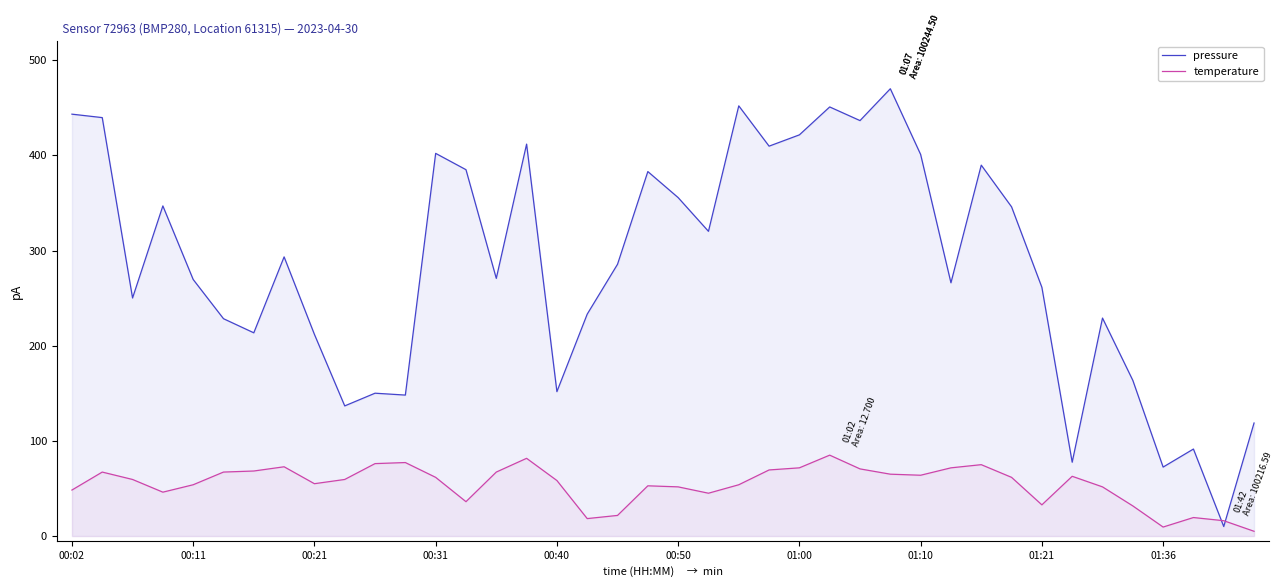

True or false: temperature and pressure intersect in this chart.

True